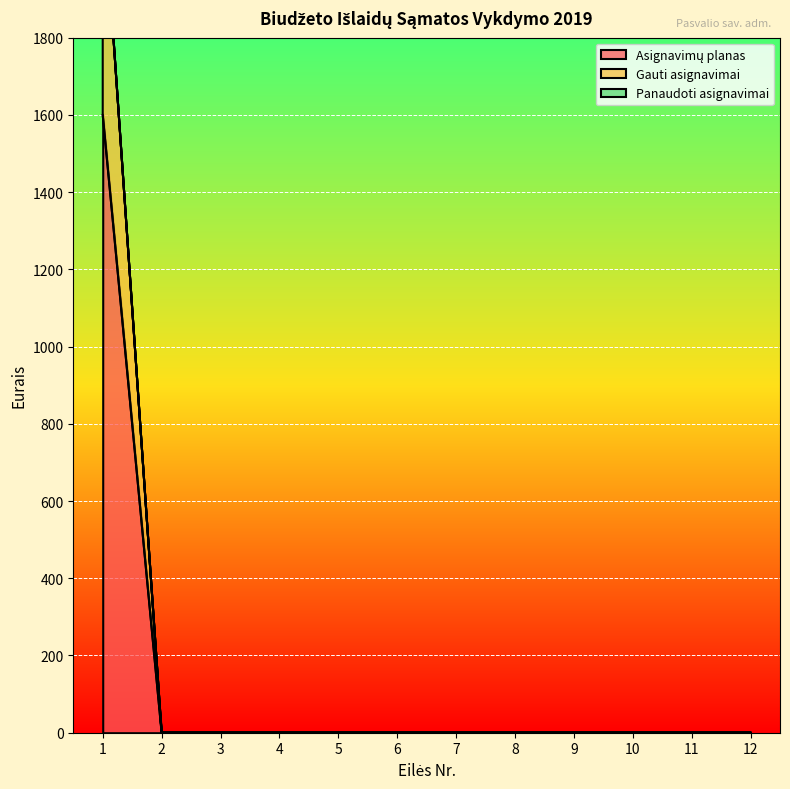

Is the value of Gauti asignavimai at 3 greater than the value of Asignavimų planas at 9?

No